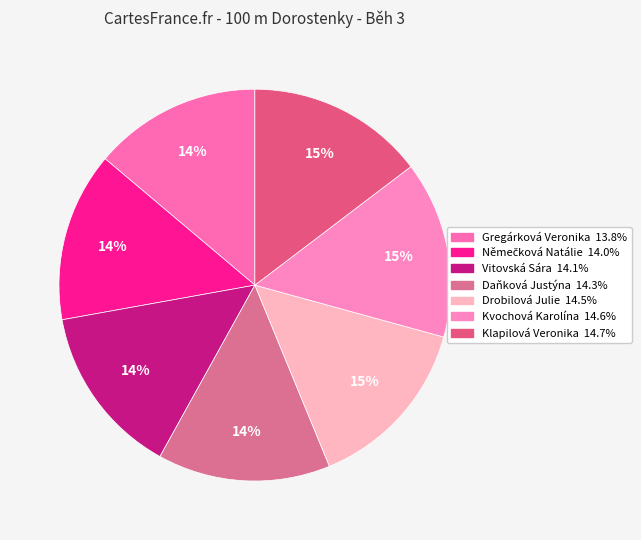

What is the ratio of the value at Gregárková Veronika to the value at Němečková Natálie?

1.0